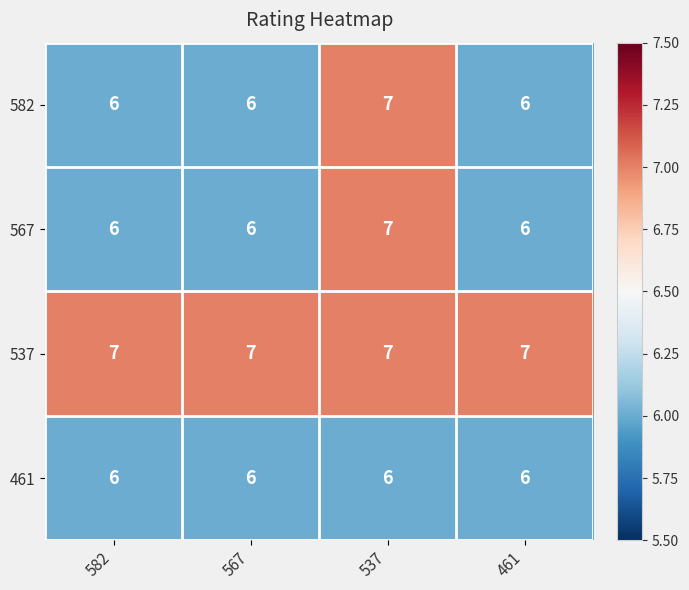

At which category is the sum across all series the highest?

537